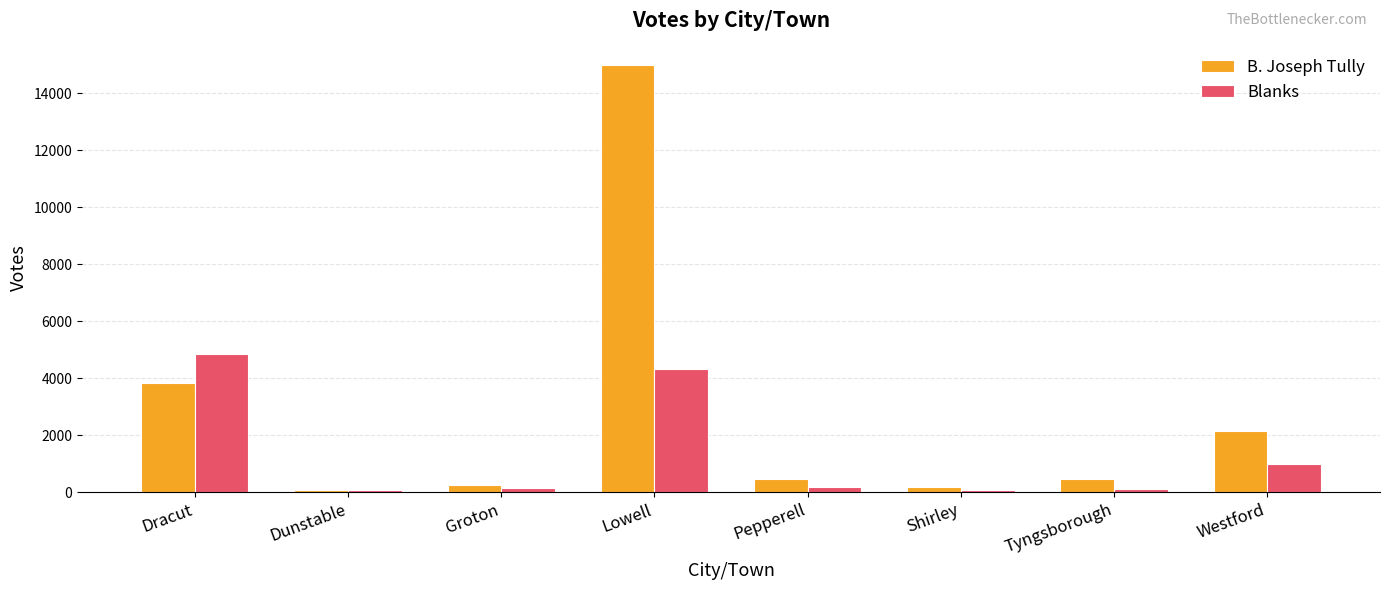

Is it true that Blanks equals 975 at Westford?

True